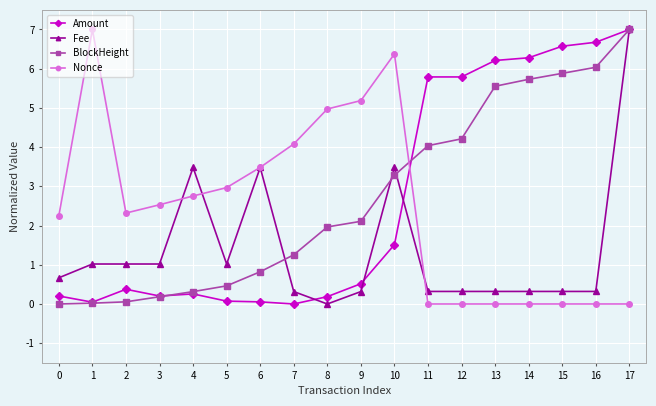

What is the average value of the Amount series?

2.7